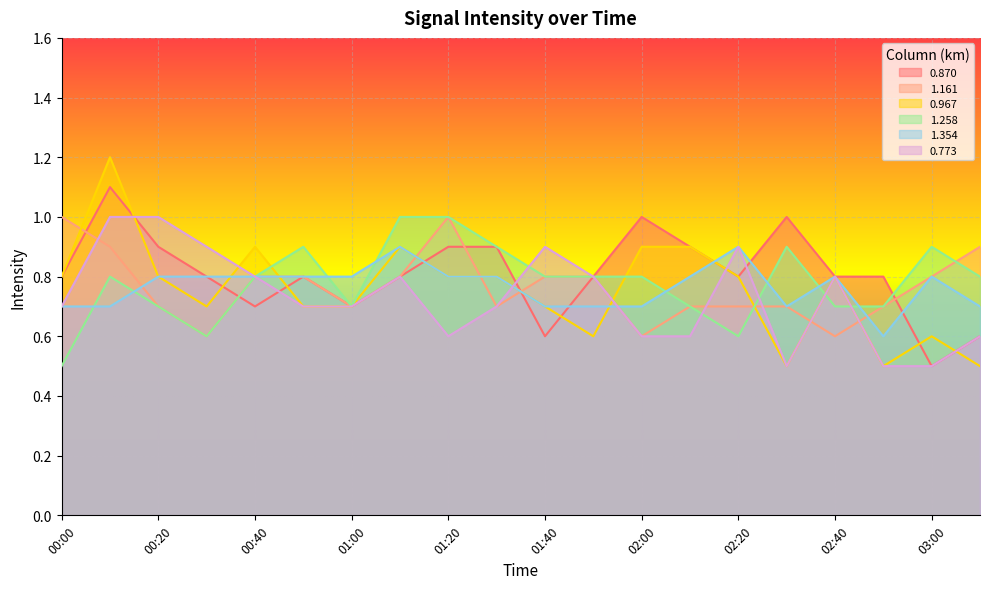

Reading left to right, transcribe all the data shown in this chart.

0.870: 0.8	1.1	0.9	0.8	0.7	0.8	0.7	0.8	0.9	0.9	0.6	0.8	1.0	0.9	0.8	1.0	0.8	0.8	0.5	0.6
1.161: 1.0	0.9	0.7	0.6	0.8	0.8	0.7	0.8	1.0	0.7	0.8	0.8	0.6	0.7	0.7	0.7	0.6	0.7	0.8	0.9
0.967: 0.8	1.2	0.8	0.7	0.9	0.7	0.7	0.9	0.8	0.8	0.7	0.6	0.9	0.9	0.8	0.5	0.8	0.5	0.6	0.5
1.258: 0.5	0.8	0.7	0.6	0.8	0.9	0.7	1.0	1.0	0.9	0.8	0.8	0.8	0.7	0.6	0.9	0.7	0.7	0.9	0.8
1.354: 0.7	0.7	0.8	0.8	0.8	0.8	0.8	0.9	0.8	0.8	0.7	0.7	0.7	0.8	0.9	0.7	0.8	0.6	0.8	0.7
0.773: 0.7	1.0	1.0	0.9	0.8	0.7	0.7	0.8	0.6	0.7	0.9	0.8	0.6	0.6	0.9	0.5	0.8	0.5	0.5	0.6